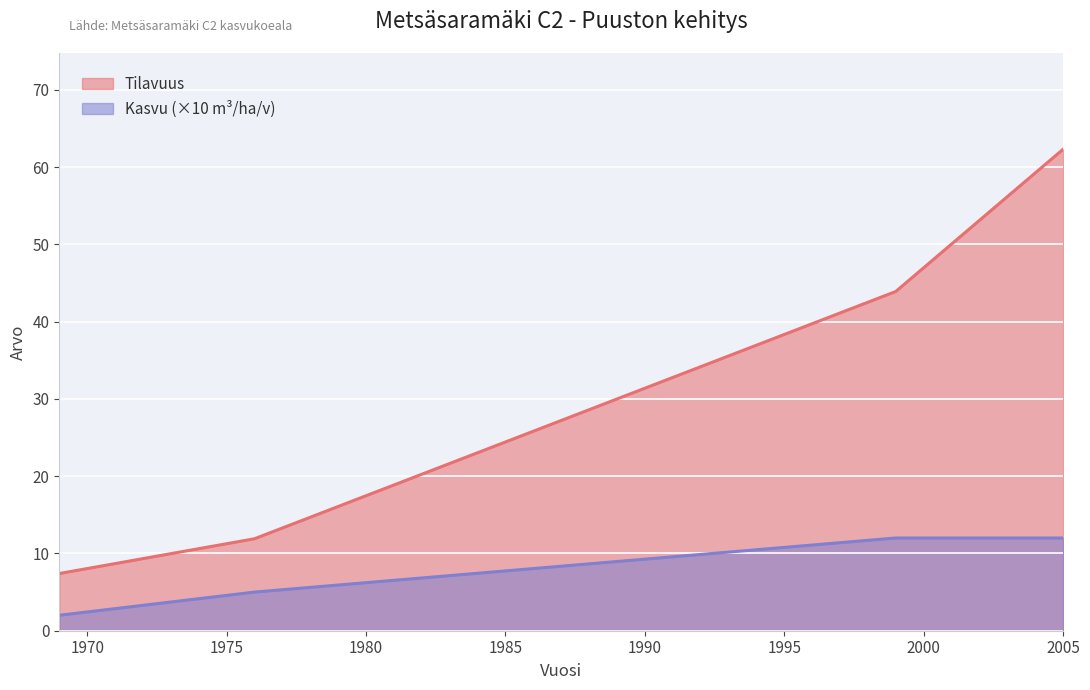

True or false: Kasvu and Tilavuus intersect in this chart.

False